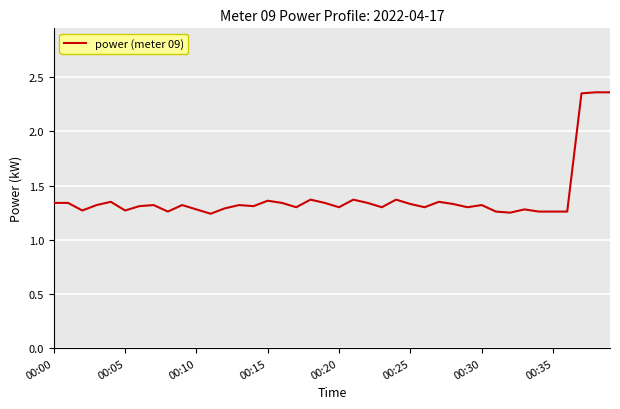

Is this an area chart (filled region under the line)?

No